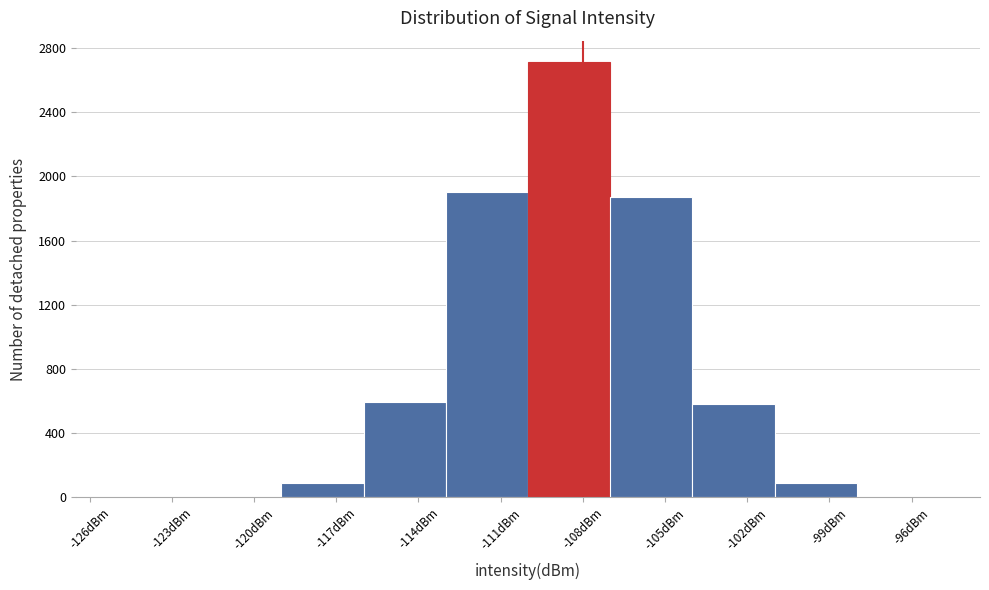

Reading left to right, transcribe this chart: for each bar, give the range it covers on the x-axis and its height. The values are not printed on the chart, so give them approximately, as read against the axis.

-125 to -122: 0
-122 to -119: under 50
-119 to -116: 100
-116 to -113: 600
-113 to -110: 1900
-110 to -107: 2700
-107 to -104: 1850
-104 to -101: 600
-101 to -98: 100
-98 to -95: under 50